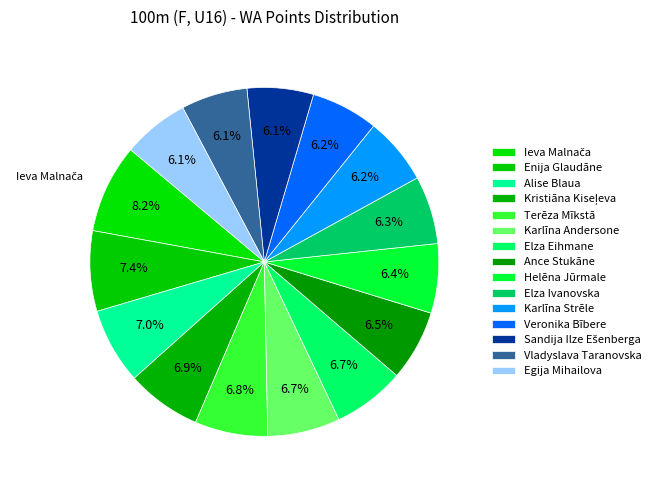

How many slices are in this pie chart?

15